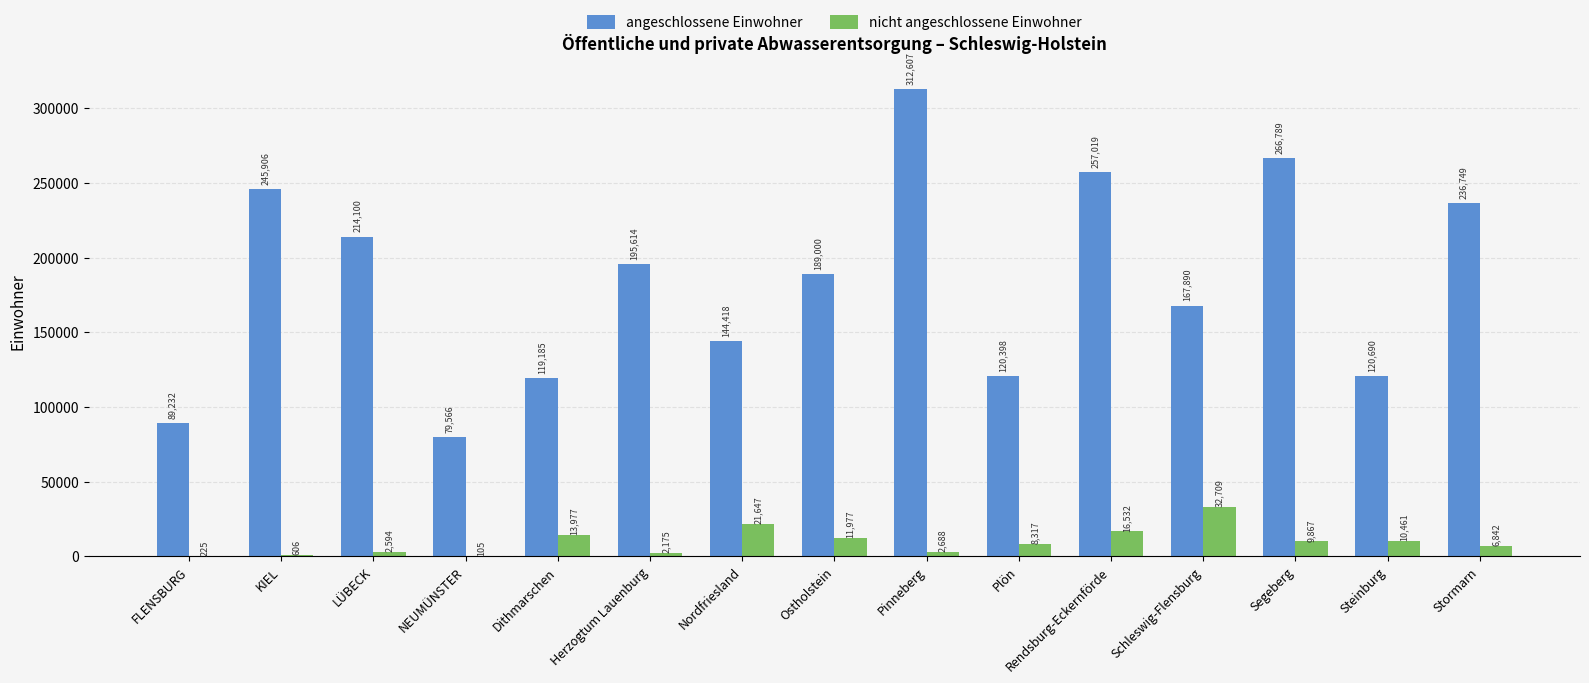

Are the bars horizontal?

No